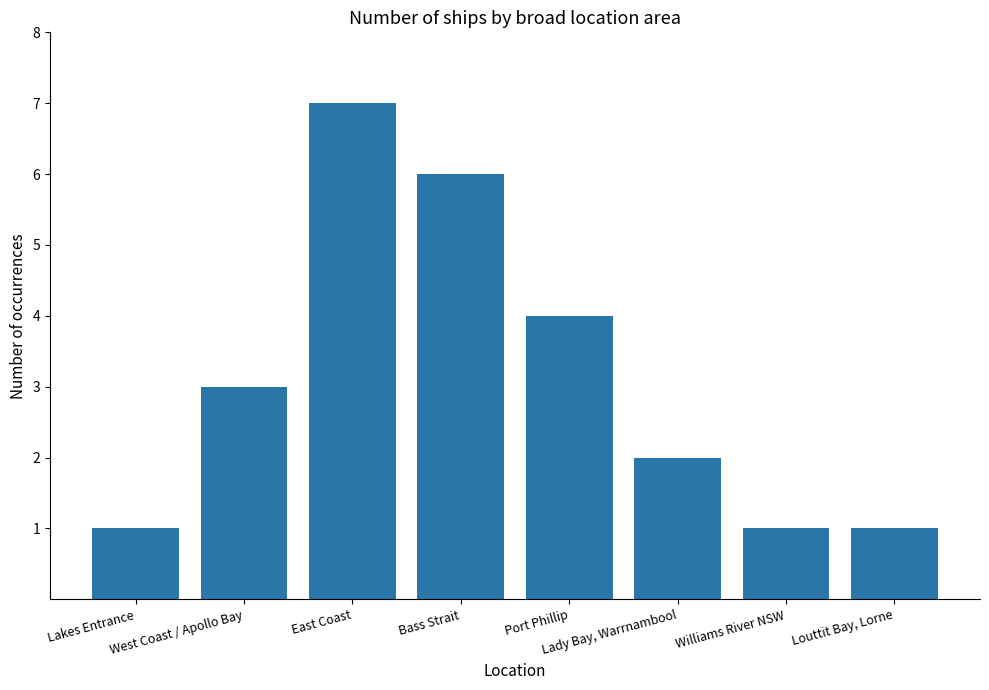

What is the value of the 8th bar from the left?

1